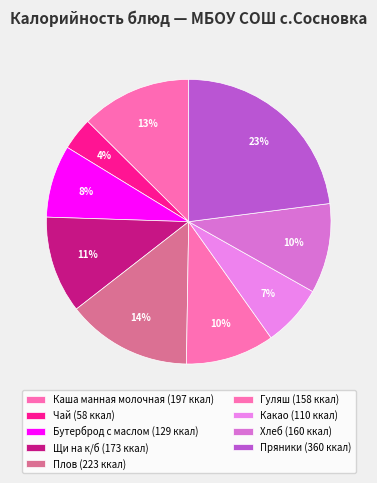

To the nearest percent, what percentage of the pie is Какао?

7%